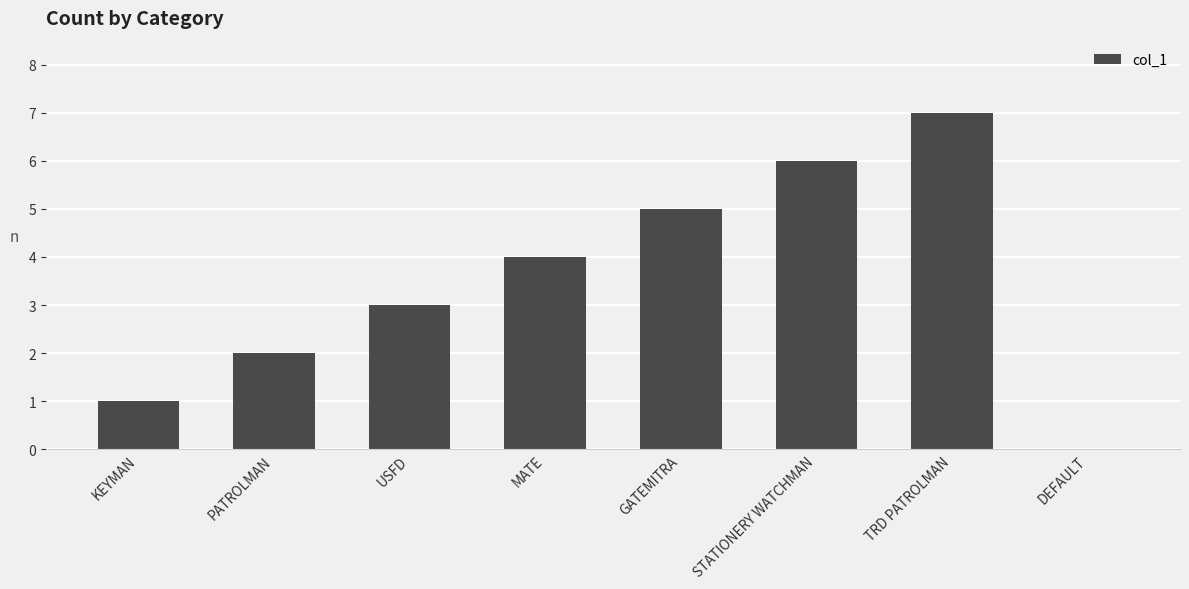

What is the sum of all values?

28